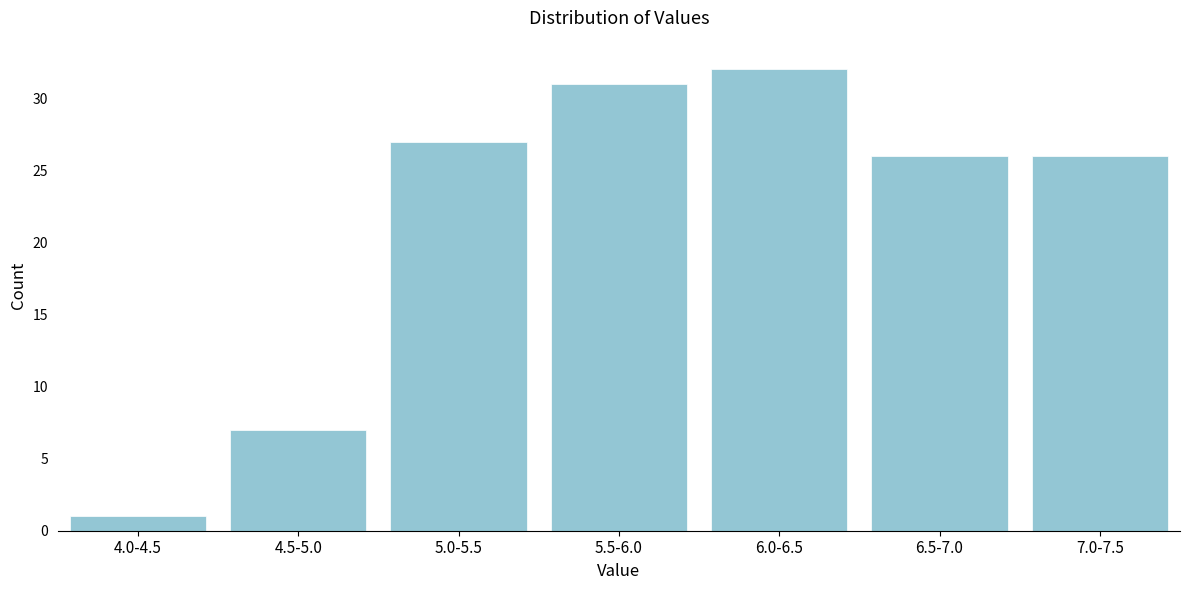

Reading left to right, list all the values displayed in this chart.

4.0-4.5=1	4.5-5.0=7	5.0-5.5=27	5.5-6.0=31	6.0-6.5=32	6.5-7.0=26	7.0-7.5=26